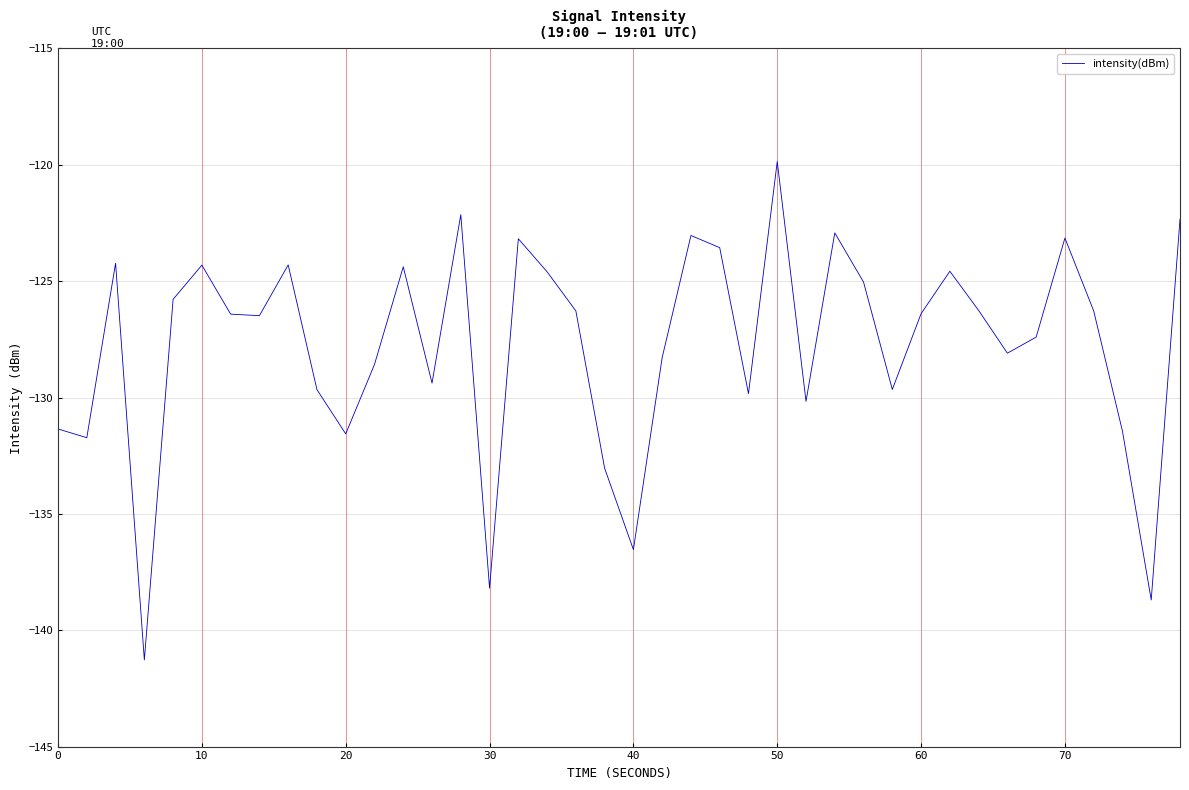

Does the chart display data point markers on the line(s)?

No